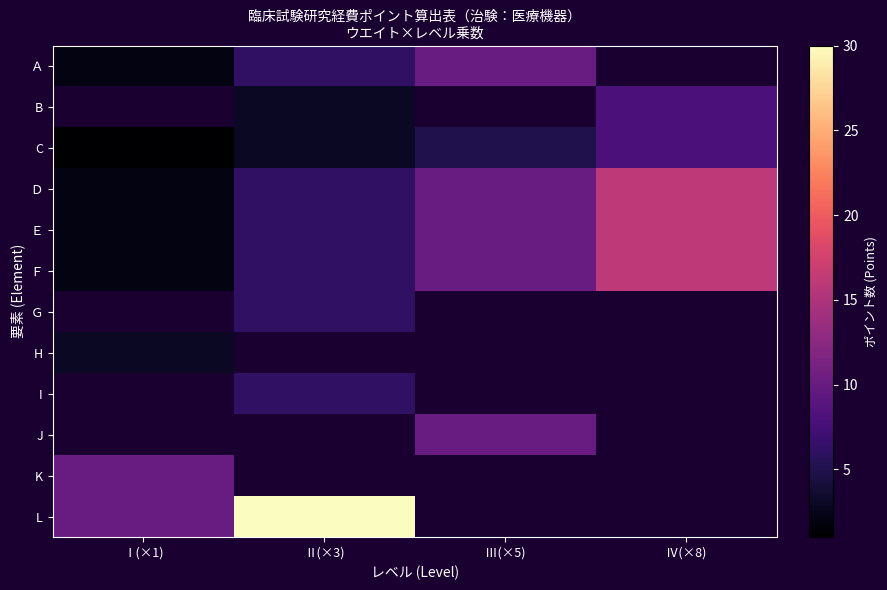

What is the difference between the maximum and minimum values in the Ｅ series?

14.0